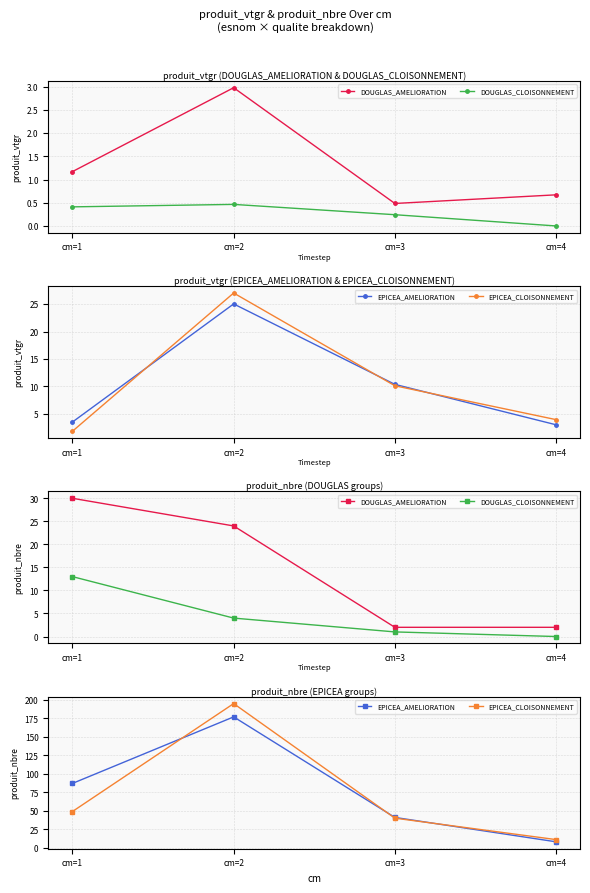

Which series changed the most between cm=1 and cm=3?

EPICEA_AMELIORATION